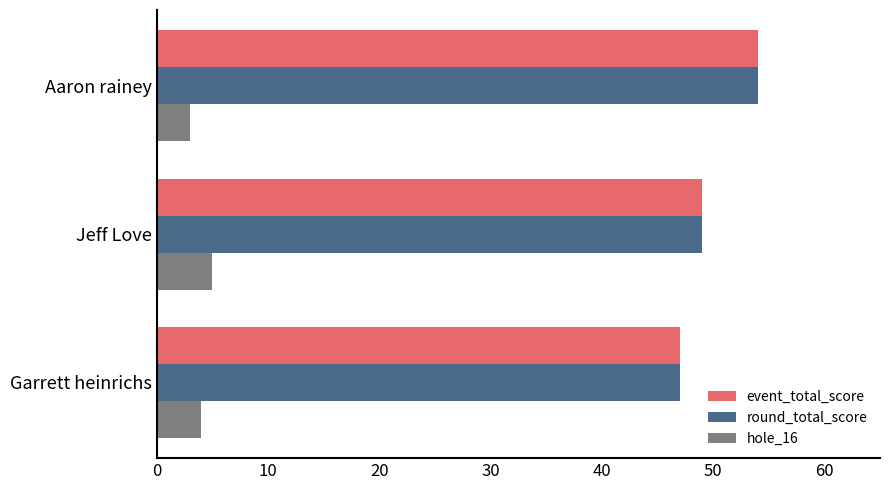

Which category has the highest value in the round_total_score series?

Aaron rainey